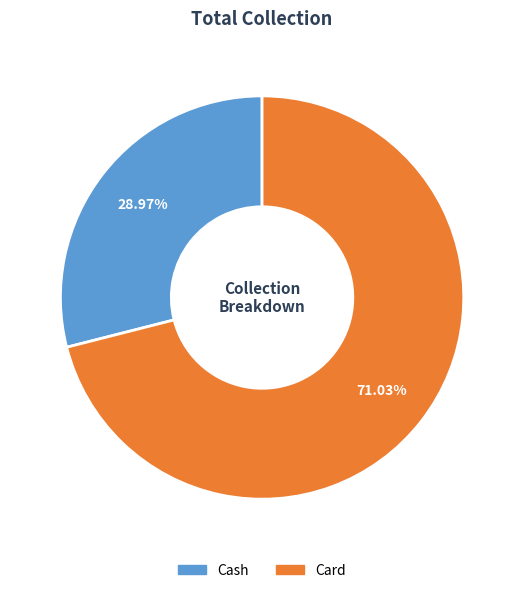

To the nearest percent, what is the difference between the Card and Cash slice percentages?

42%